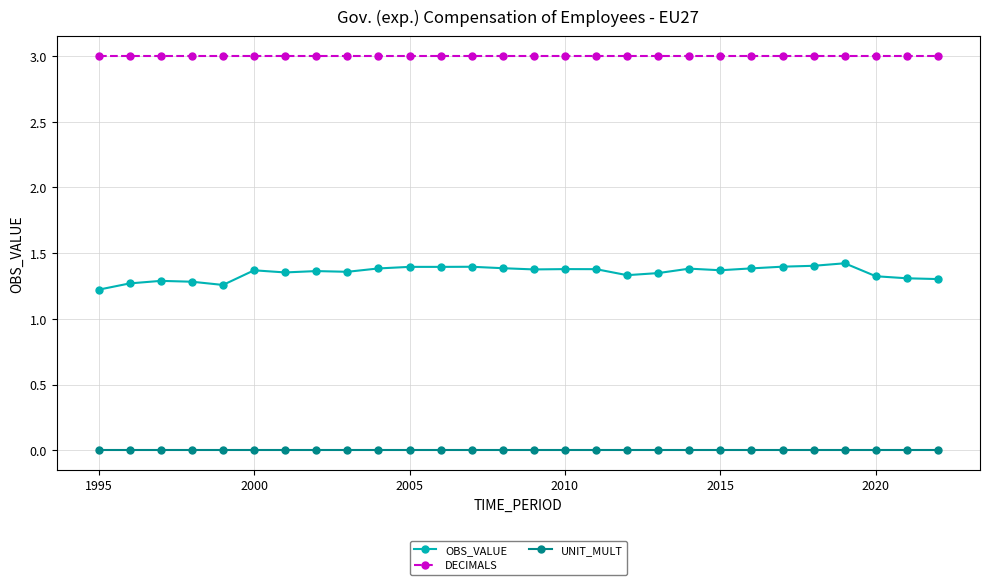

At how many categories does at least one series exceed 2?

28